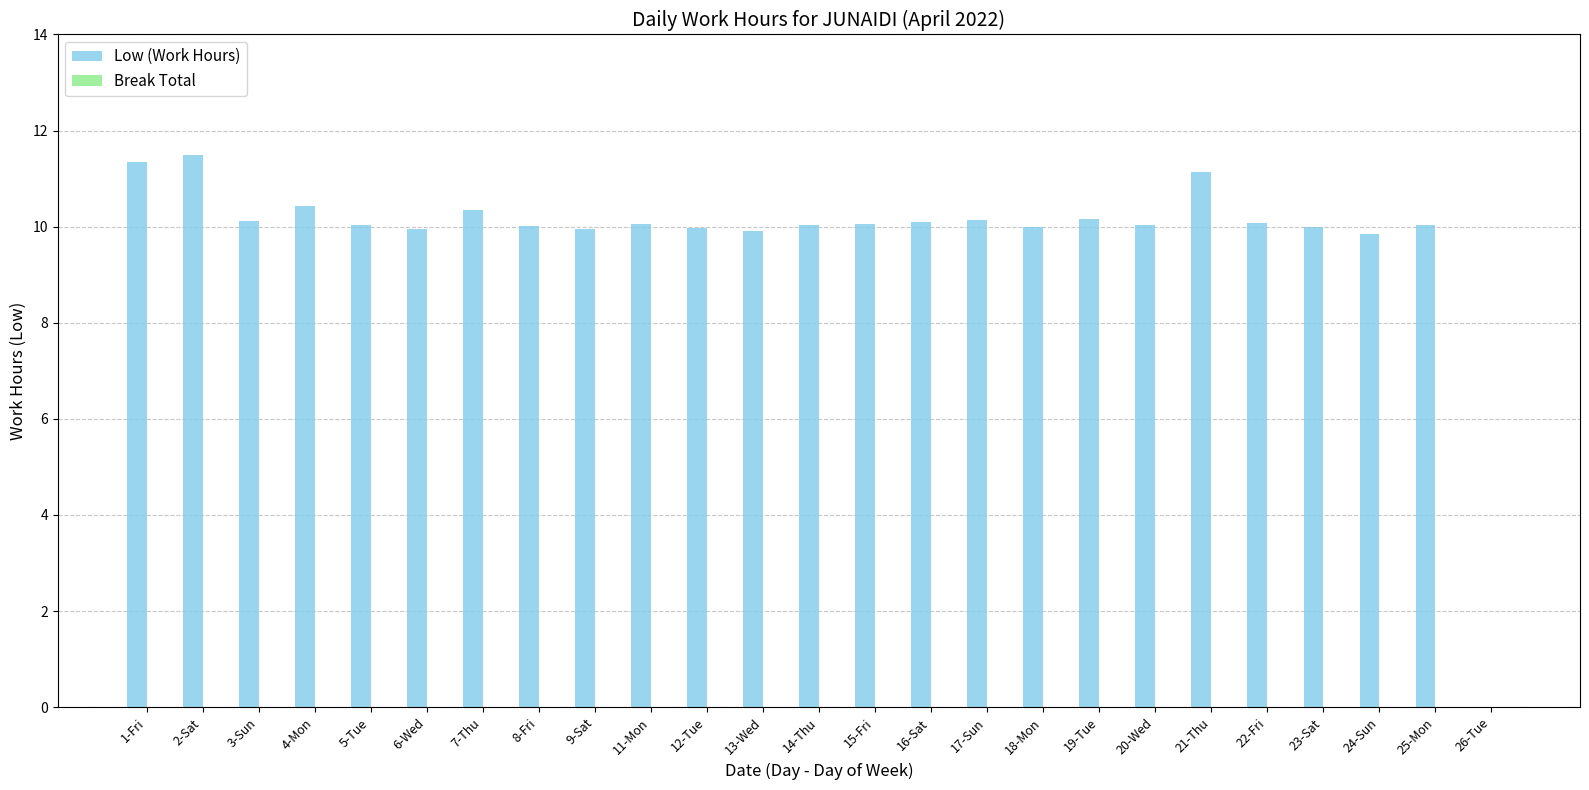

What is the ratio of the value at 20-Wed to the value at 3-Sun?

1.0